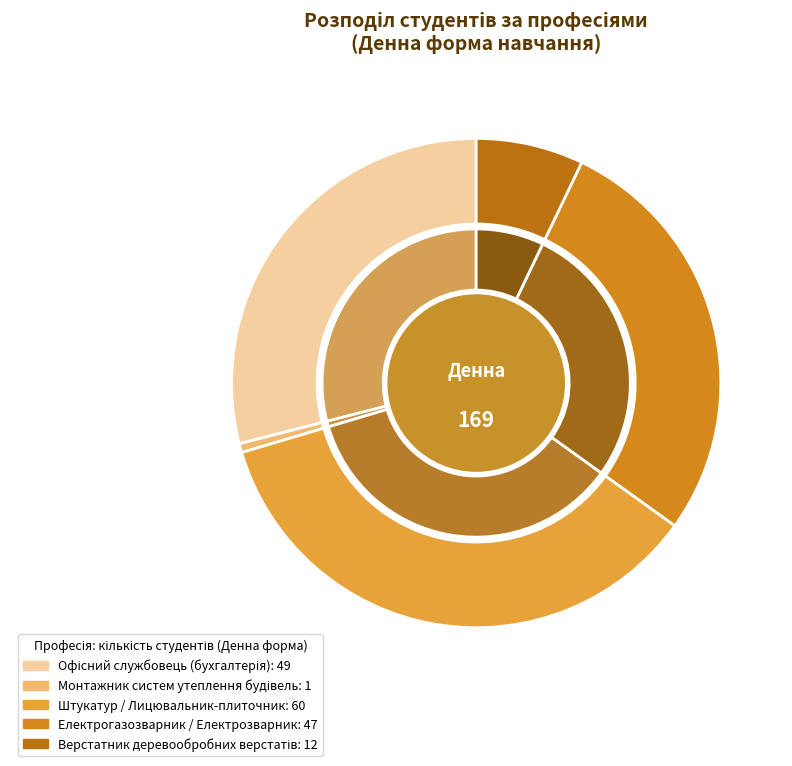

What is the ratio of the value at Верстатник деревообробних верстатів to the value at Штукатур / Лицювальник-плиточник?

0.2